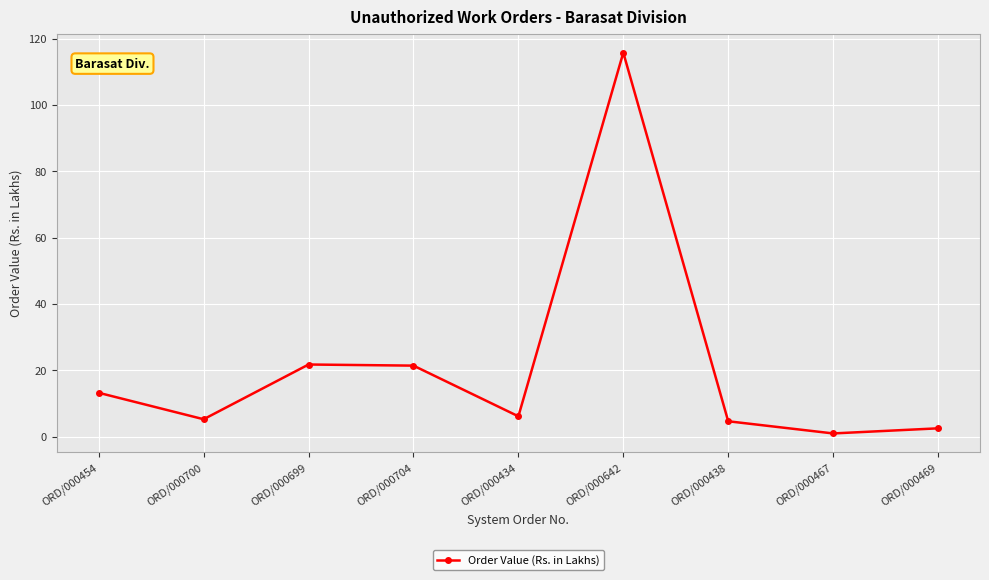

What is the maximum value shown in the chart?

115.8